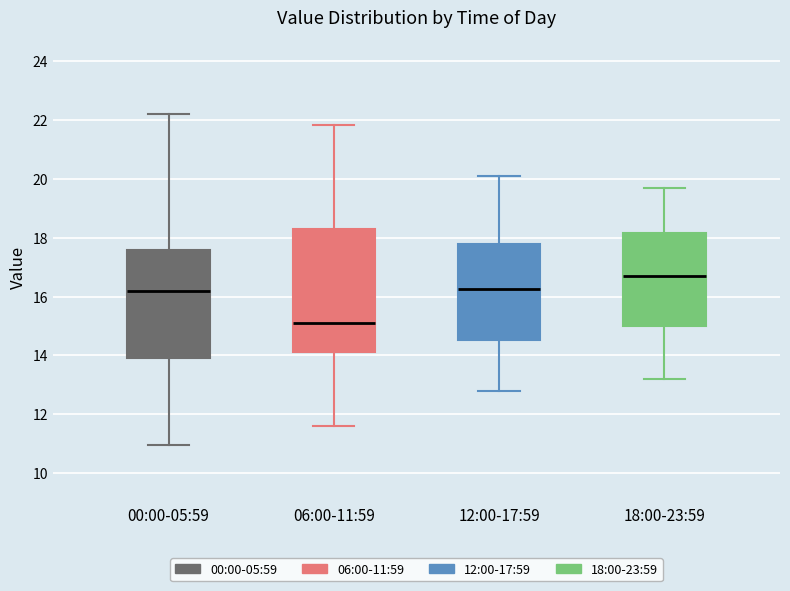

Which box is the tallest, from its lower edge to its upper edge?

06:00-11:59